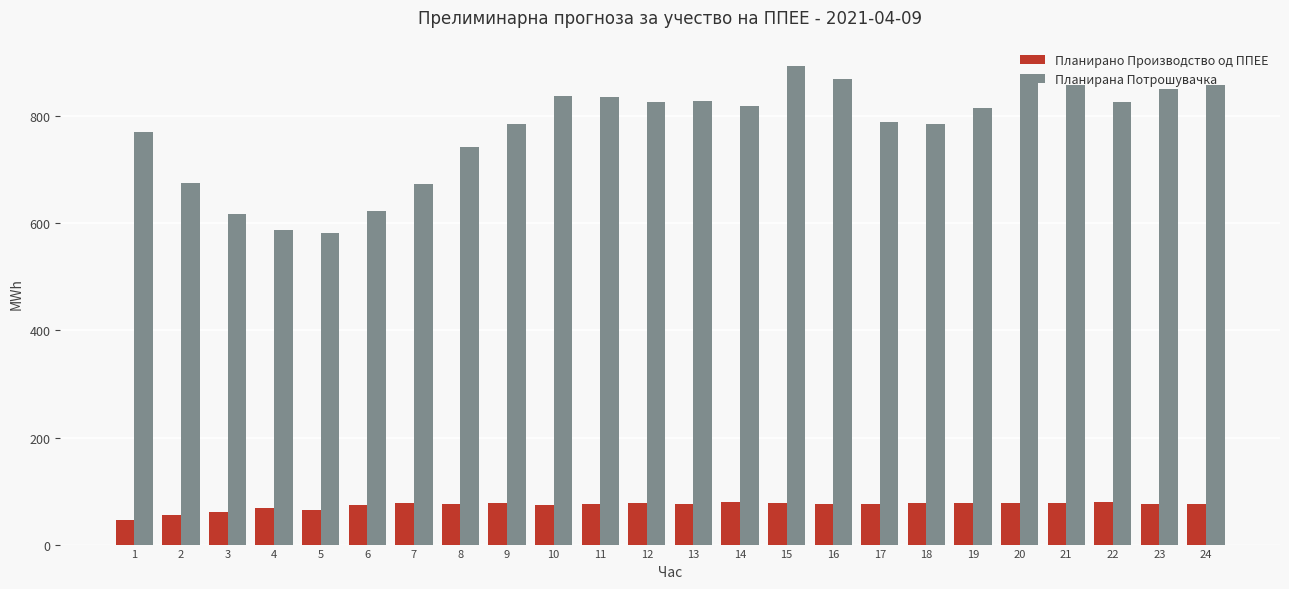

What is the value of the Планирано Производство од ППЕЕ bar at the 14th from the left?

78.8